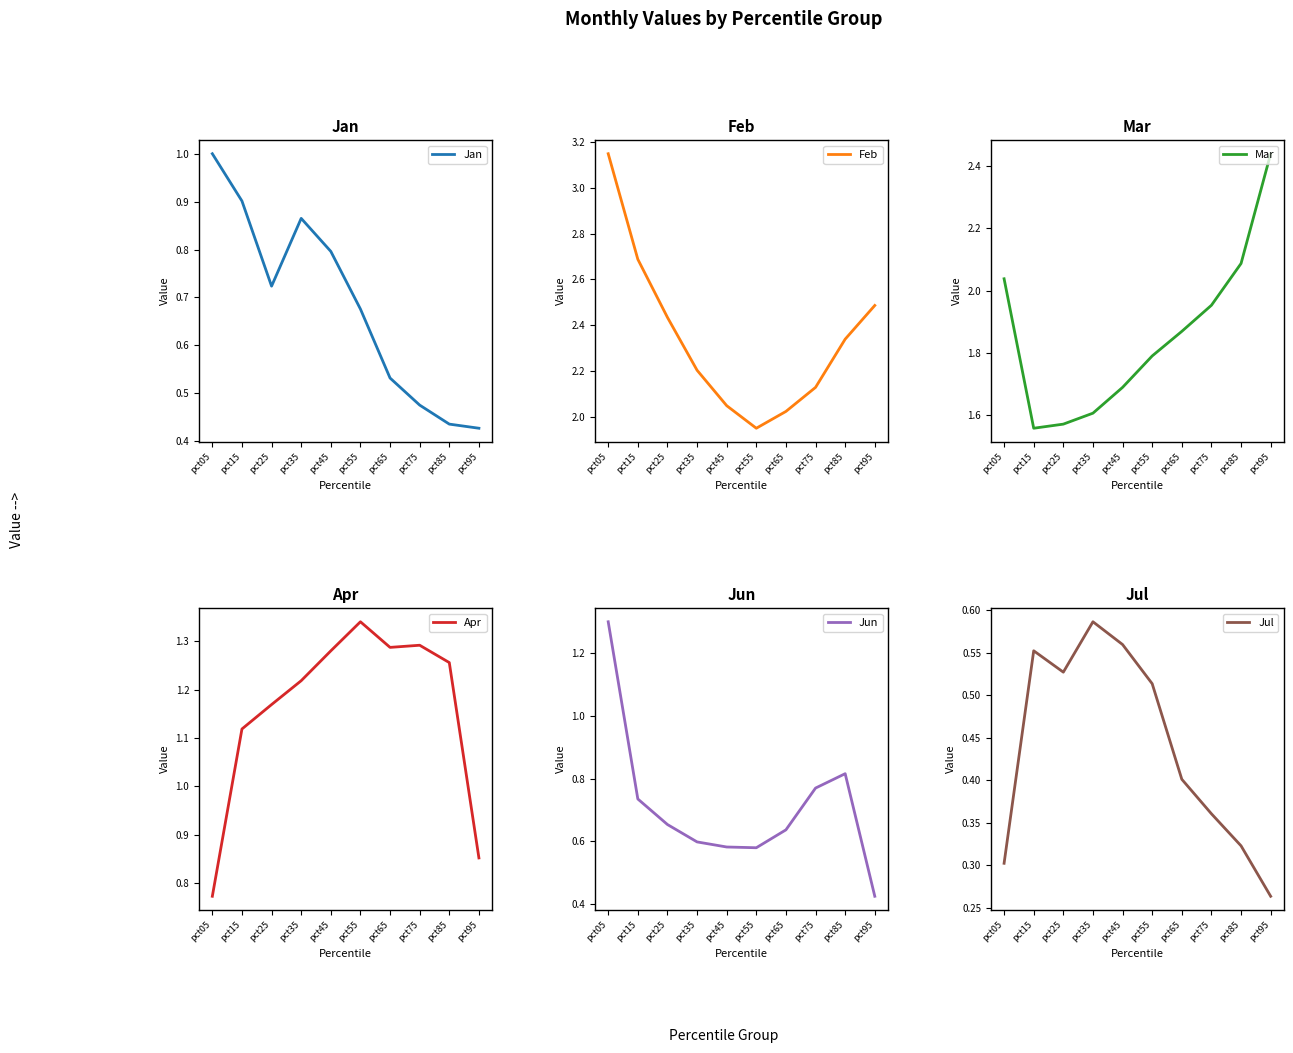

Rank the series by their maximum value, from highest to lowest.

Feb, Mar, Apr, Jun, Jan, Jul